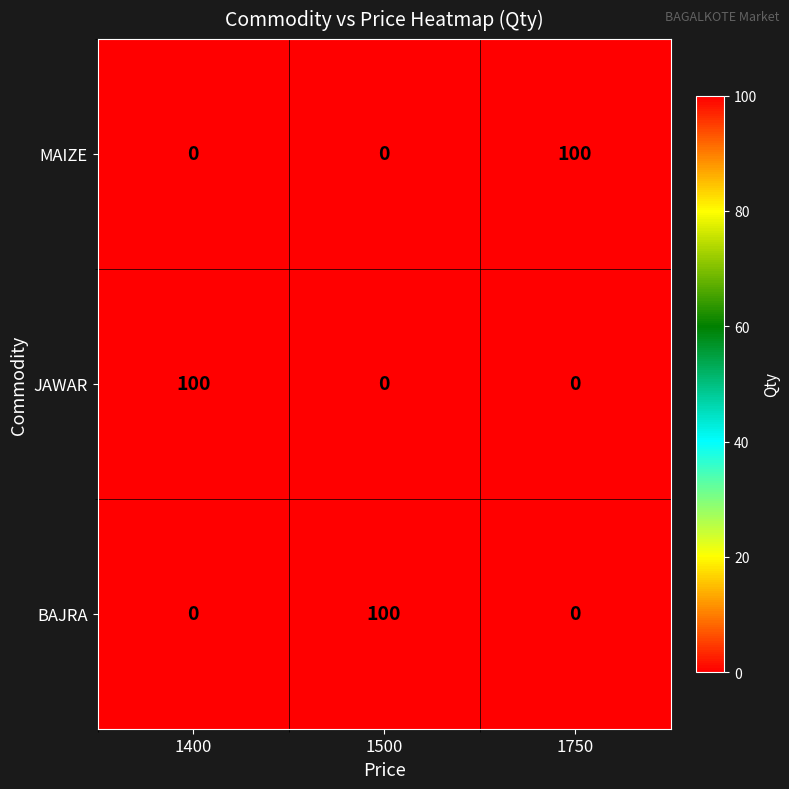

At which label does BAJRA reach its peak?

1500